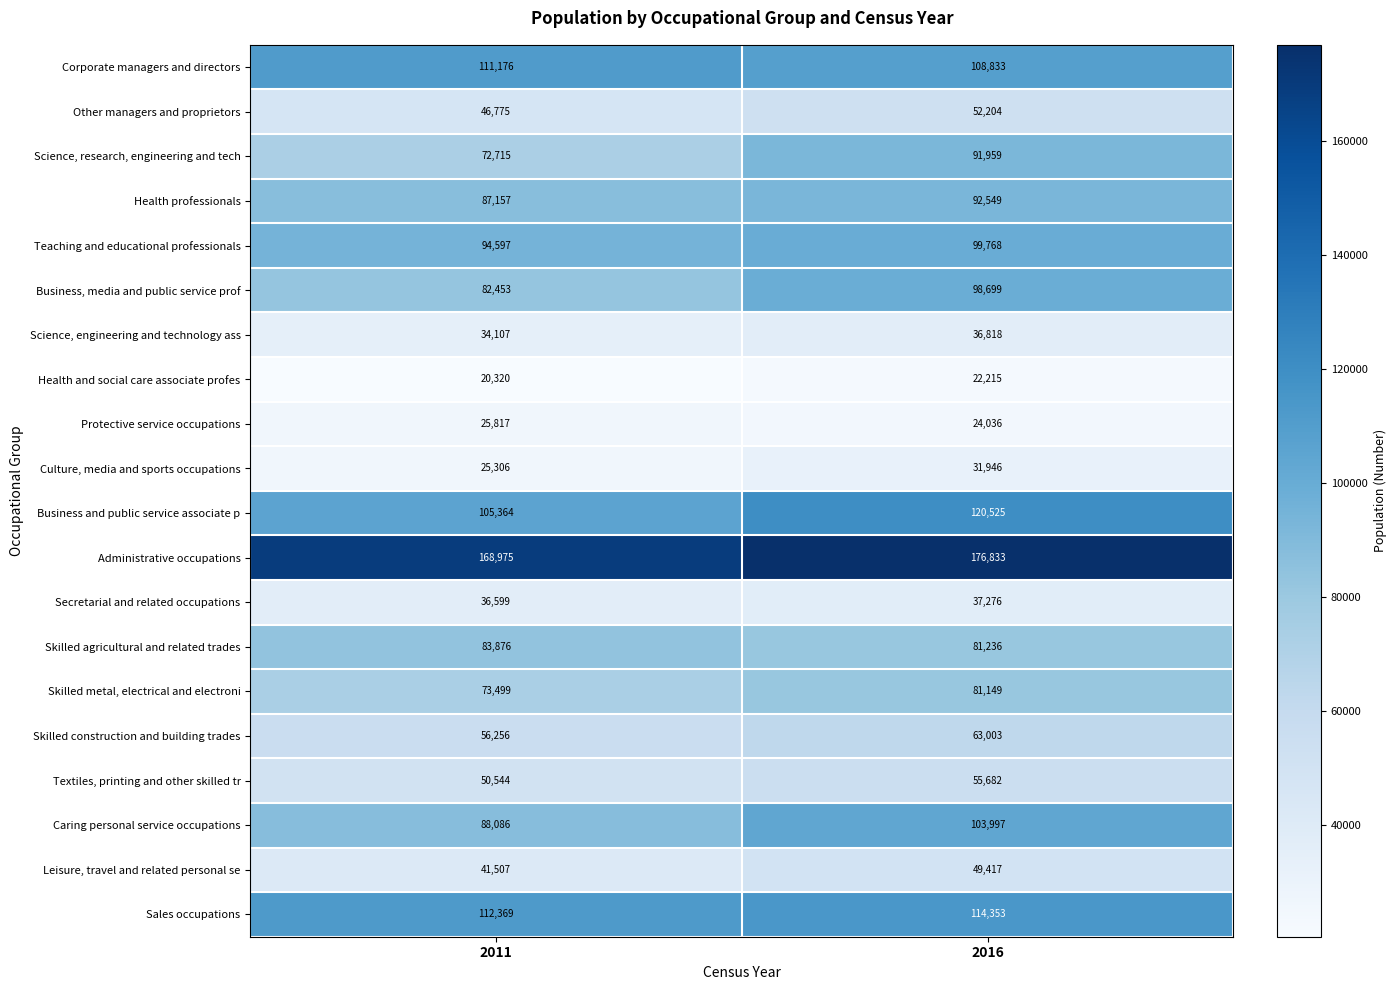

Count the number of data series in this chart.

20